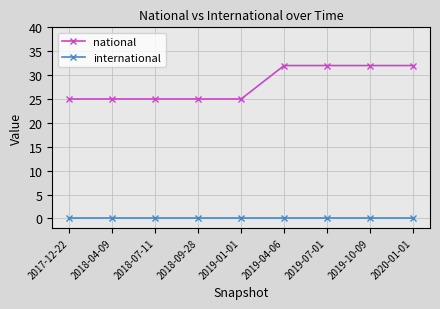

What is the value of the national point at the 3rd from the left?

25